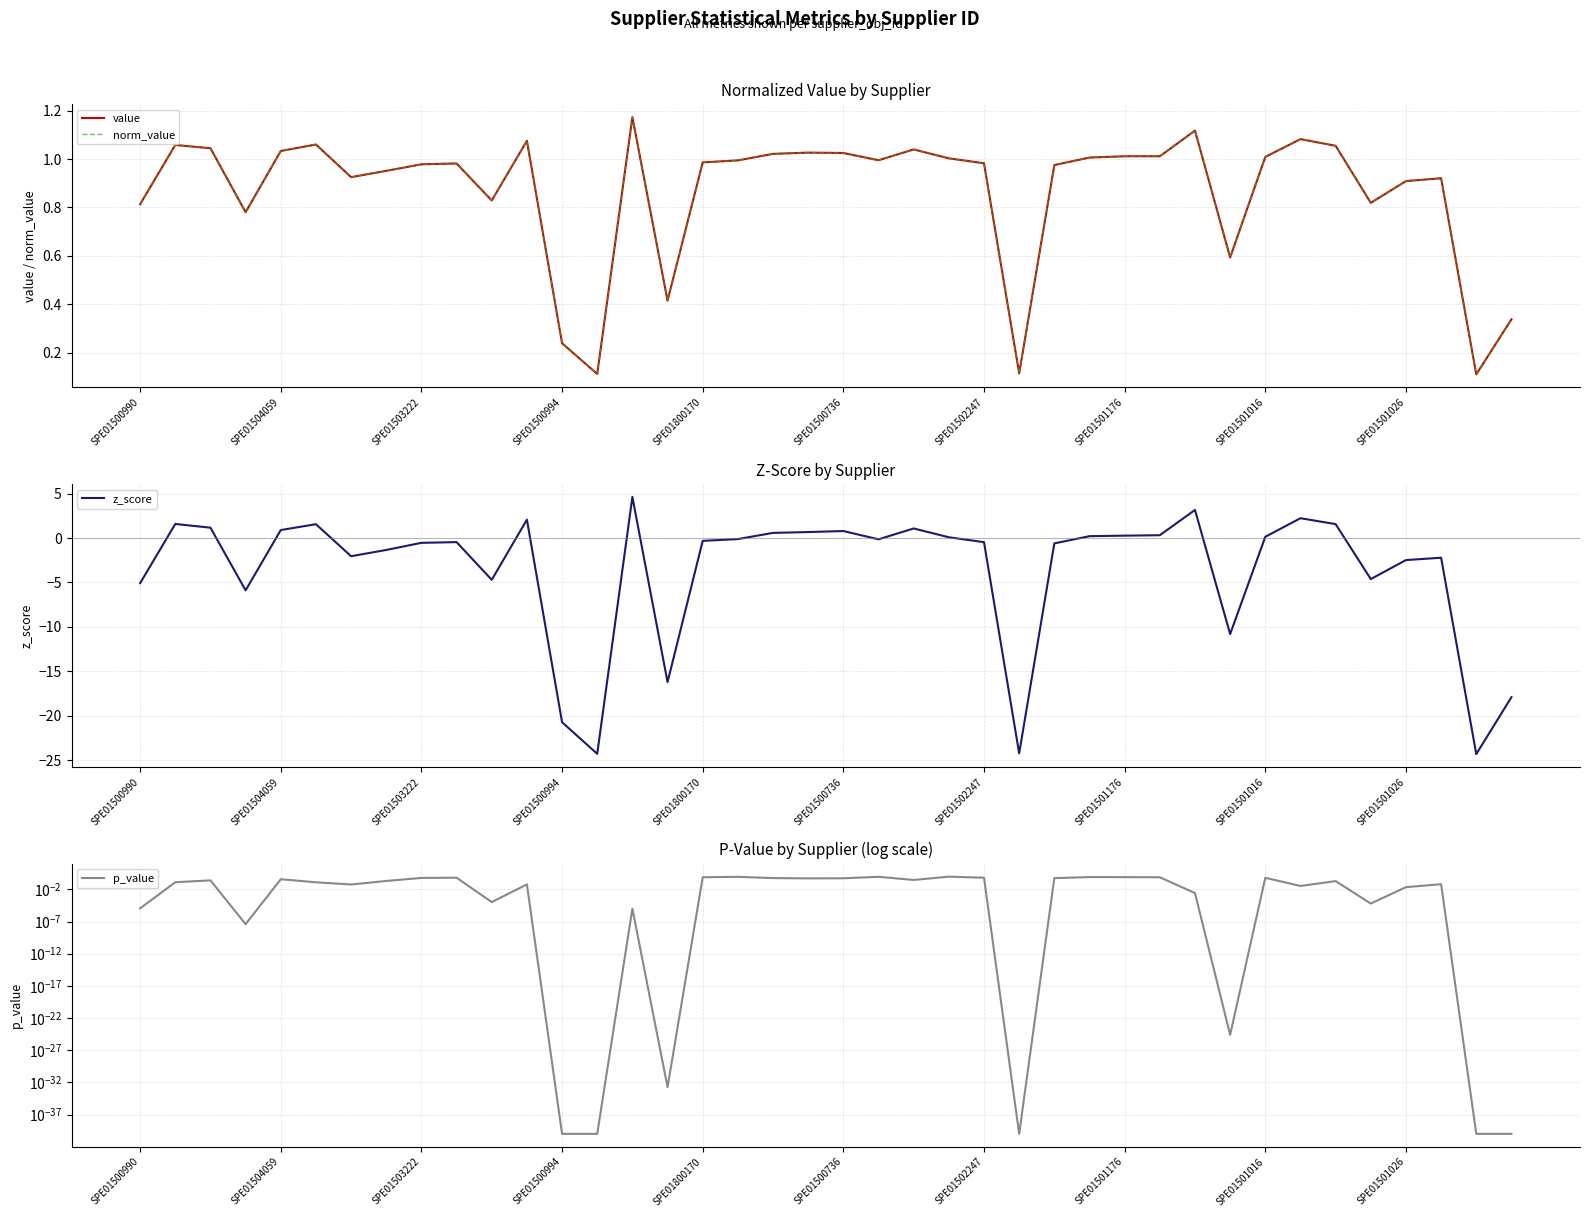

Is it true that z_score equals -20.7 at SPE01500994?

True